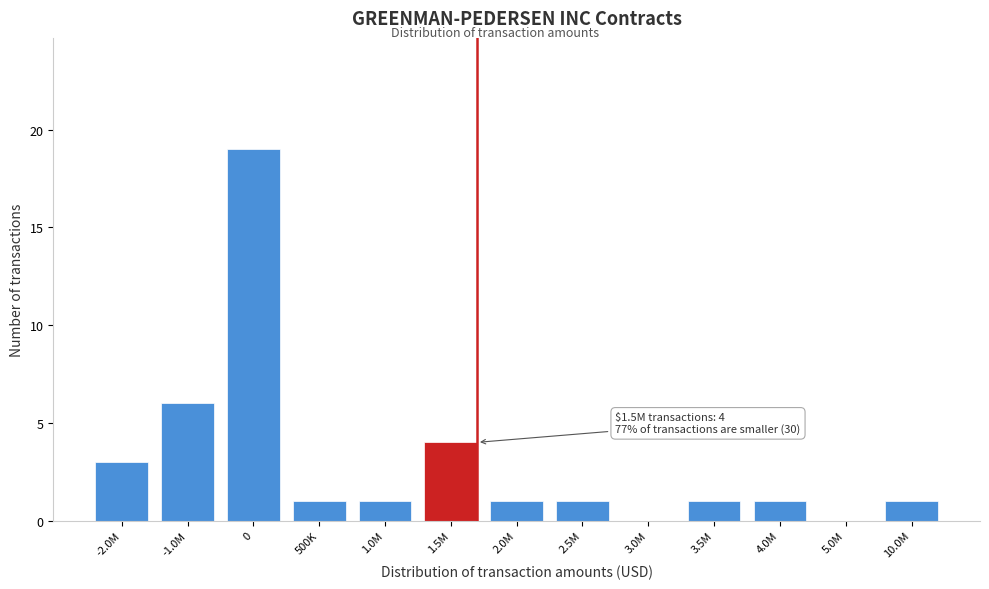

Reading left to right, extract all data points from this chart.

-2.0M=3	-1.0M=6	0=19	500K=1	1.0M=1	1.5M=4	2.0M=1	2.5M=1	3.0M=0	3.5M=1	4.0M=1	5.0M=0	10.0M=1